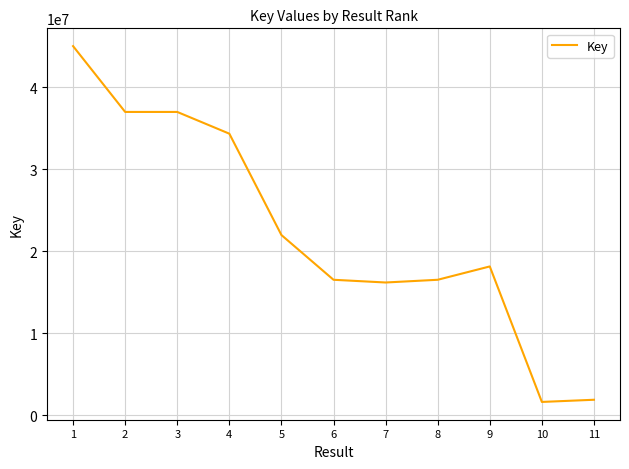

What is the change in value from 3 to 9?

-18847719